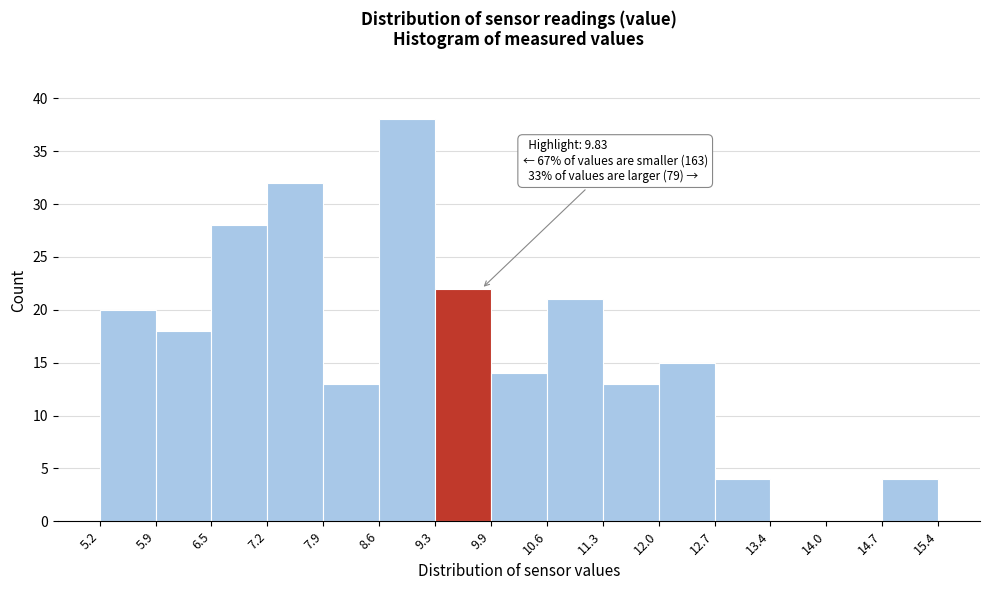

Which range on the x-axis has the tallest bar?

8.6 to 9.3